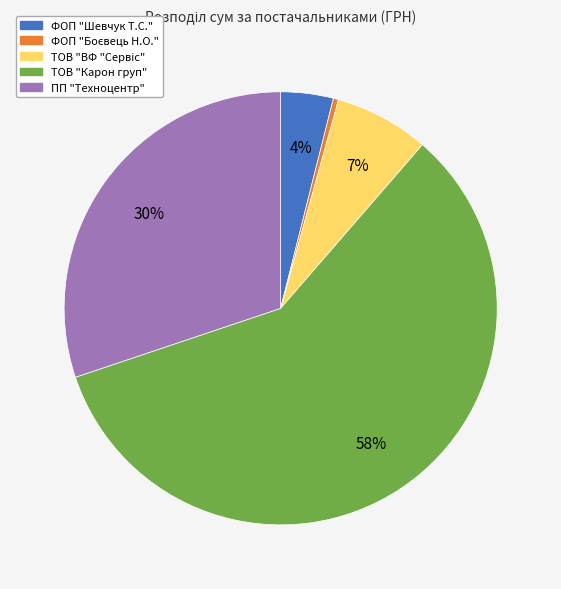

How many slices are in this pie chart?

5